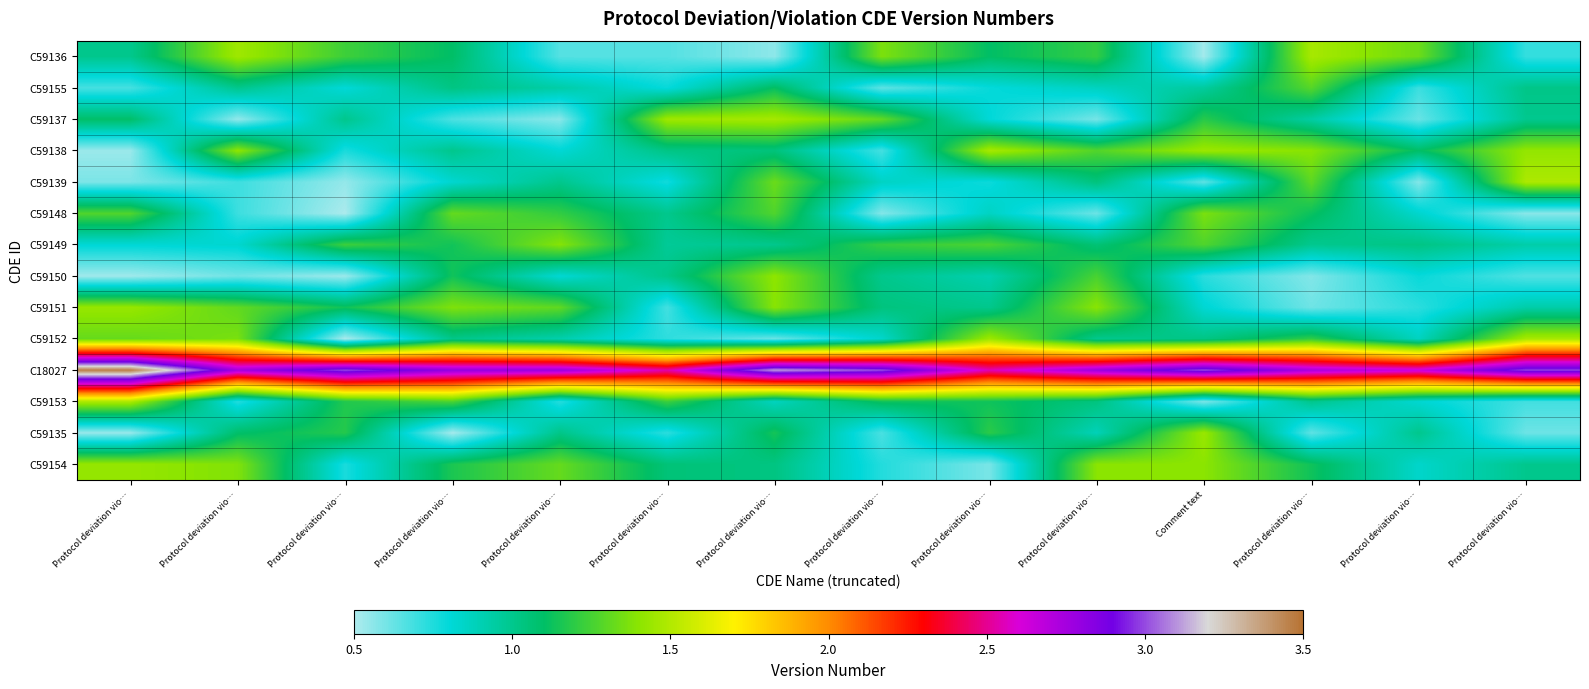

What is the difference between the highest and lowest values at Protocol deviation vio…?

2.9